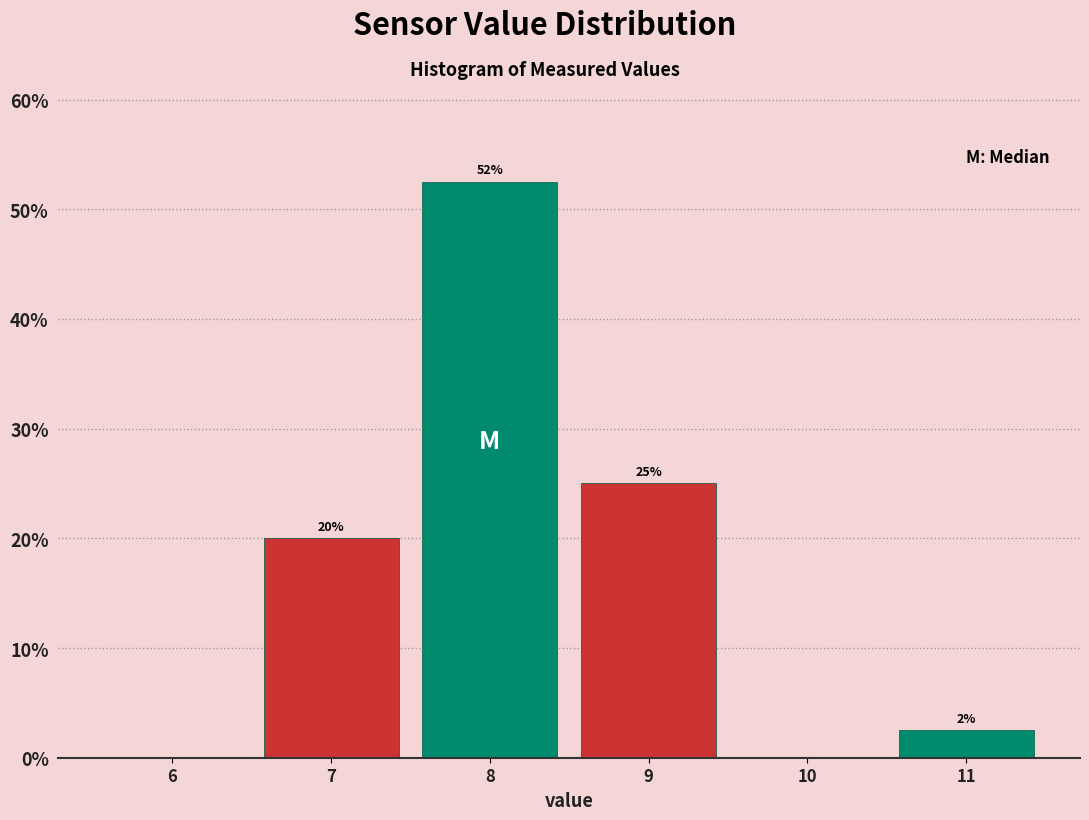

Over which range of the x-axis is the bar tallest?

7.5 to 8.5